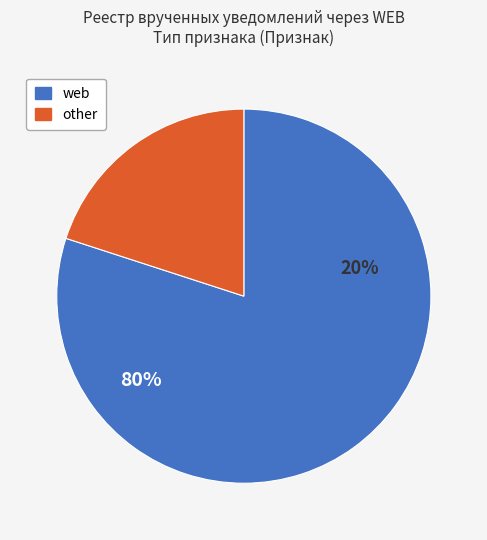

Approximately how many times larger is the value at web compared to other?

4.0